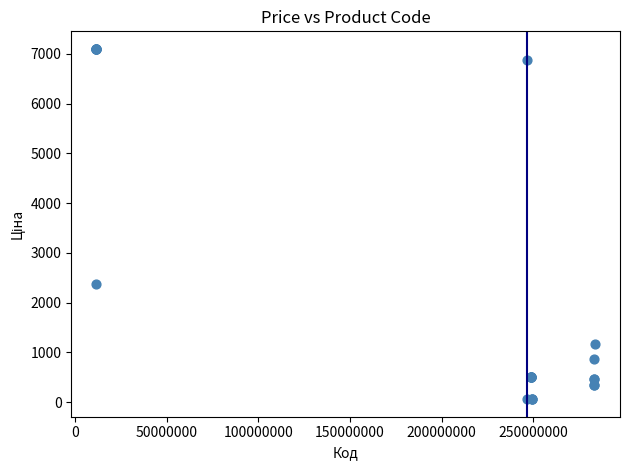

What Y value in the scatter plot is closest to 3579?

2372.4